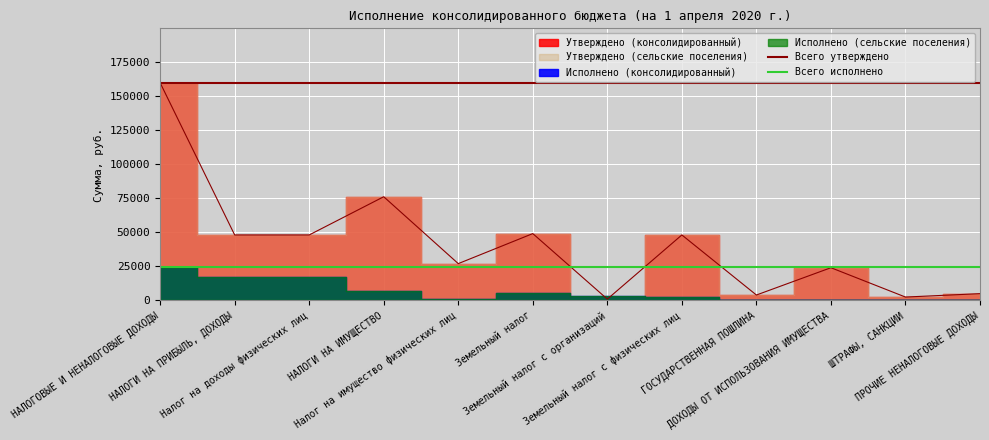

What position from the left is Земельный налог с организаций?

7